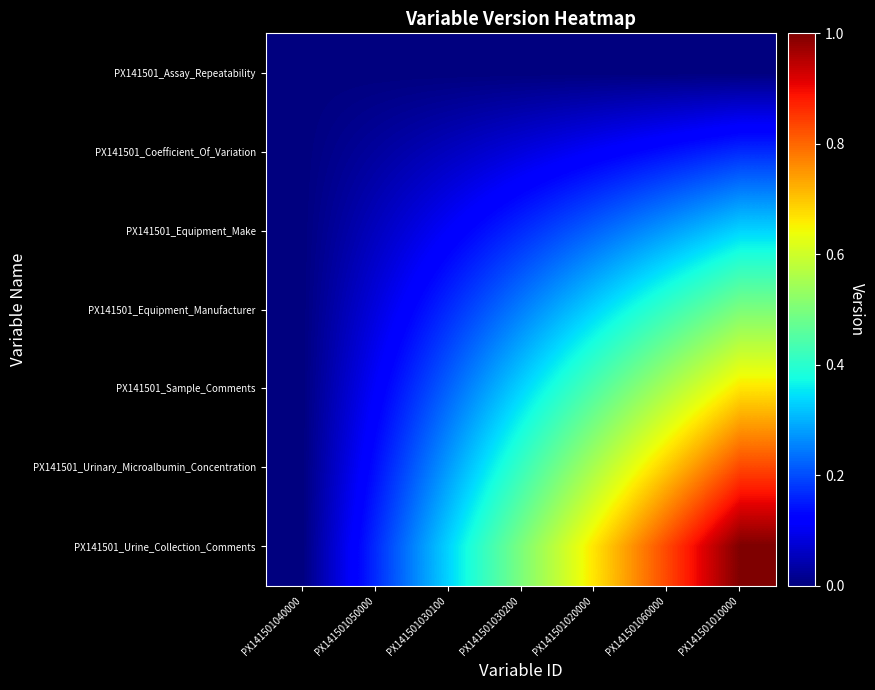

At which category does the chart reach its minimum across all series?

PX141501040000